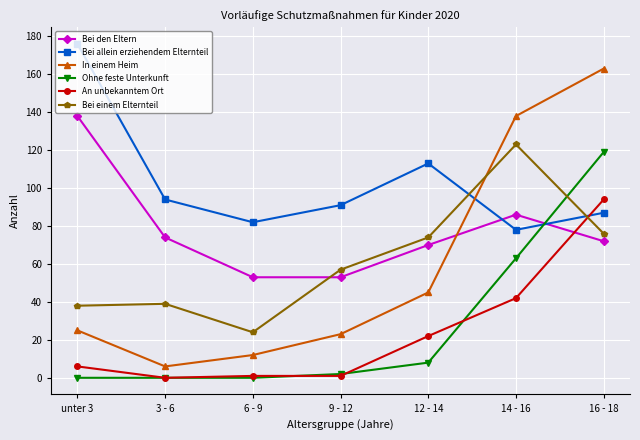

At which category does the chart reach its peak across all series?

unter 3